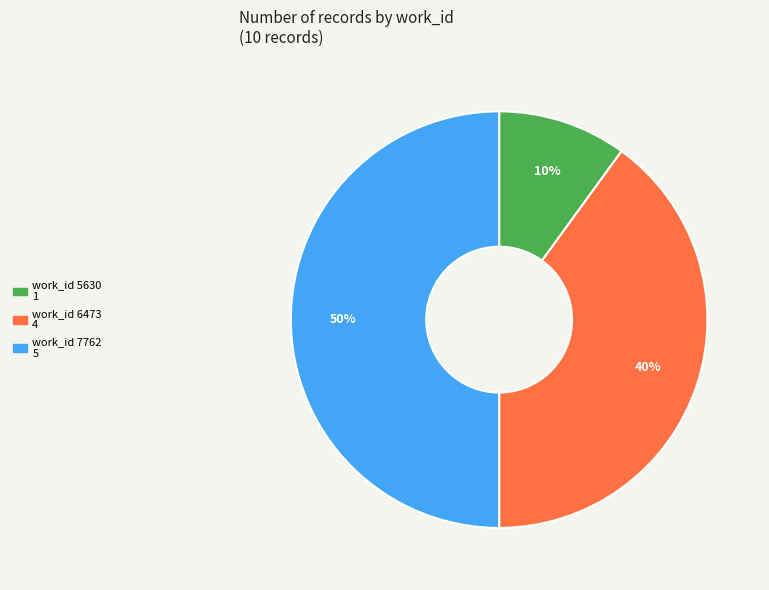

To the nearest percent, what is the average slice percentage?

33%